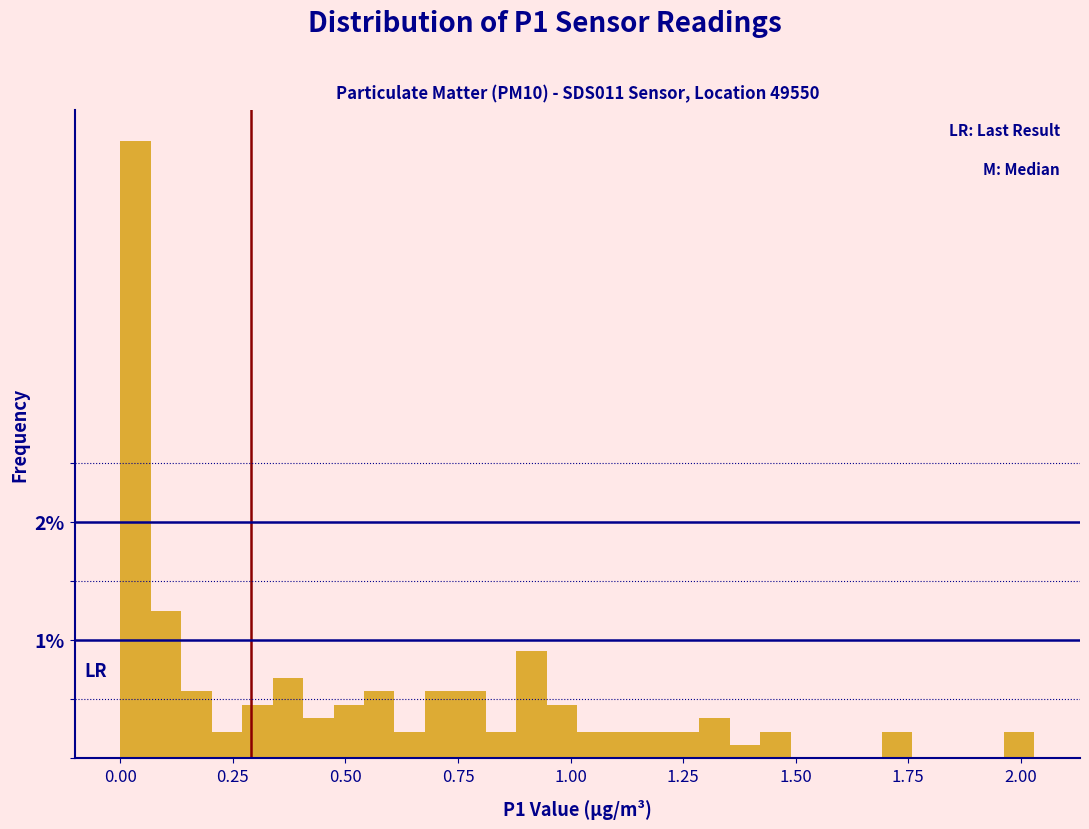

Read against the x-axis, roughly where is the centre of the tallest bar?

0.05